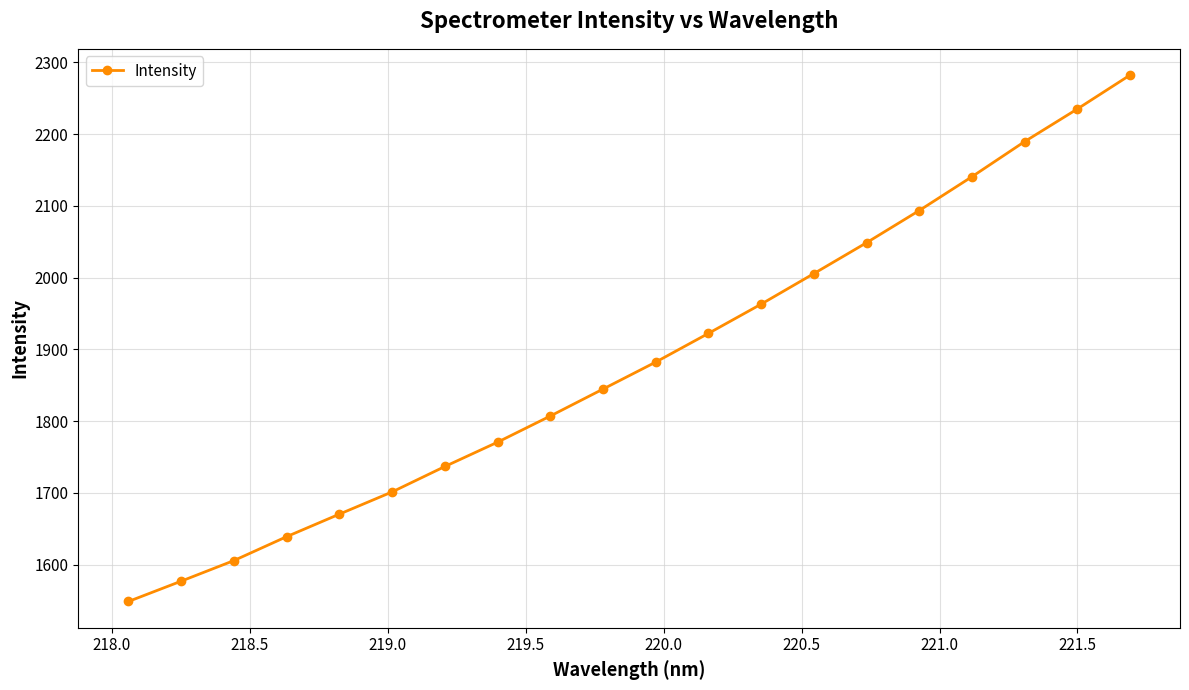

True or false: the data has more than 0 interior local peaks.

False